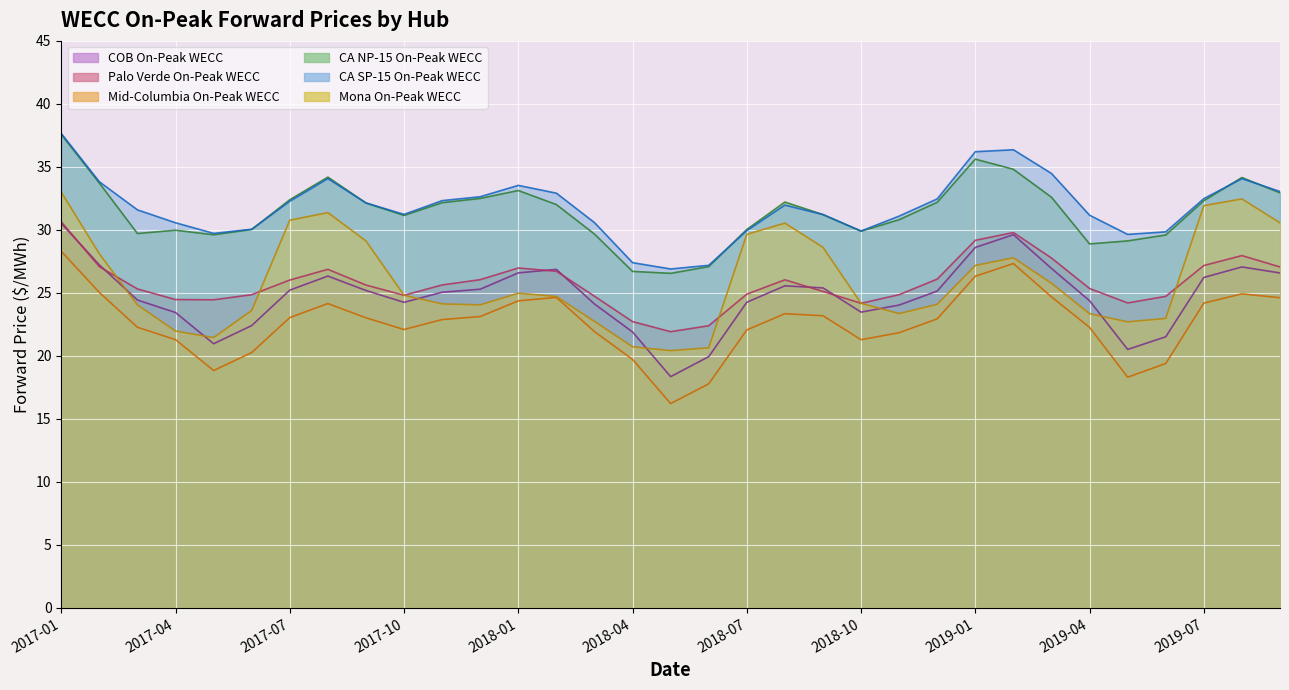

What is the greatest value displayed?

37.6